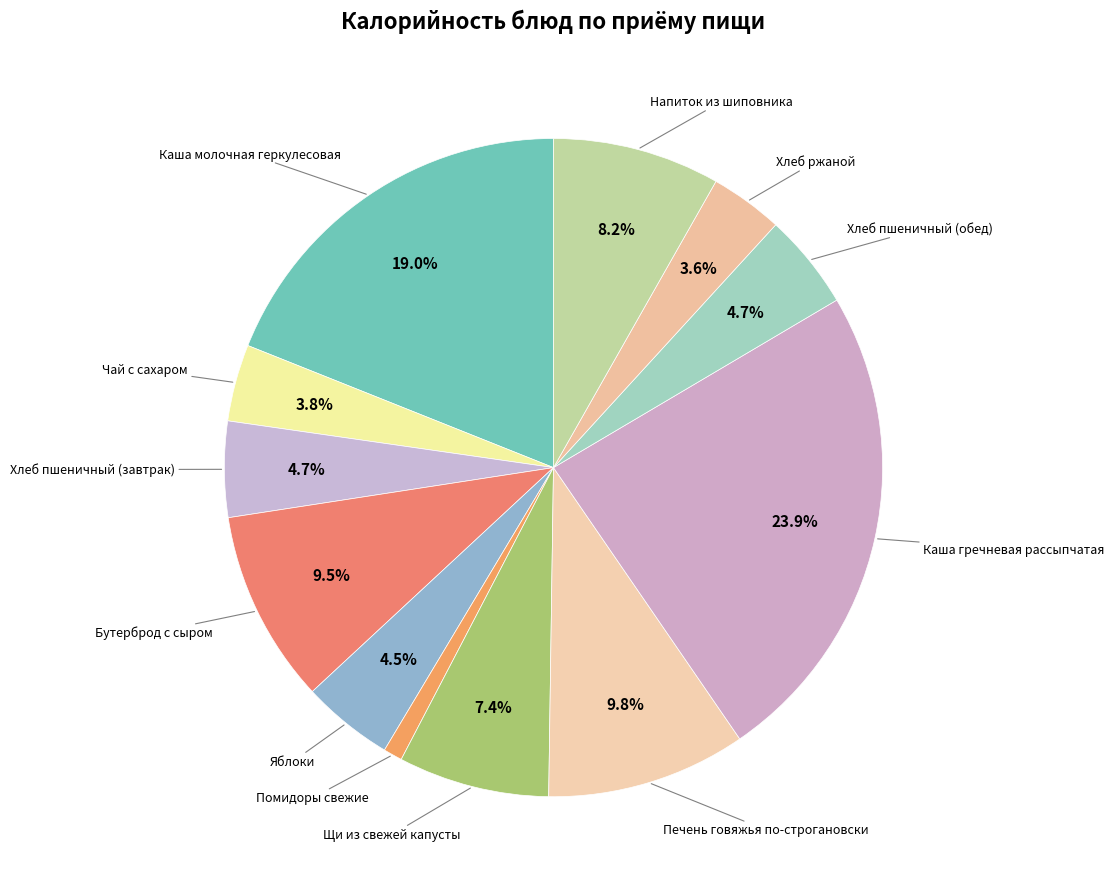

How many segments does this pie chart have?

12